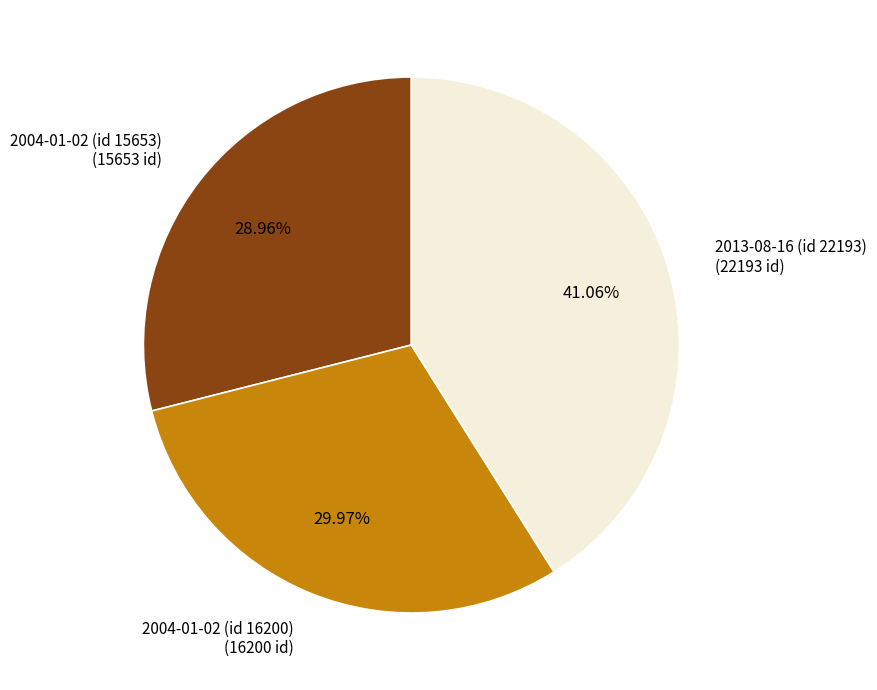

To the nearest percent, what is the difference between the 2004-01-02 (id 15653) and 2004-01-02 (id 16200) slice percentages?

1%